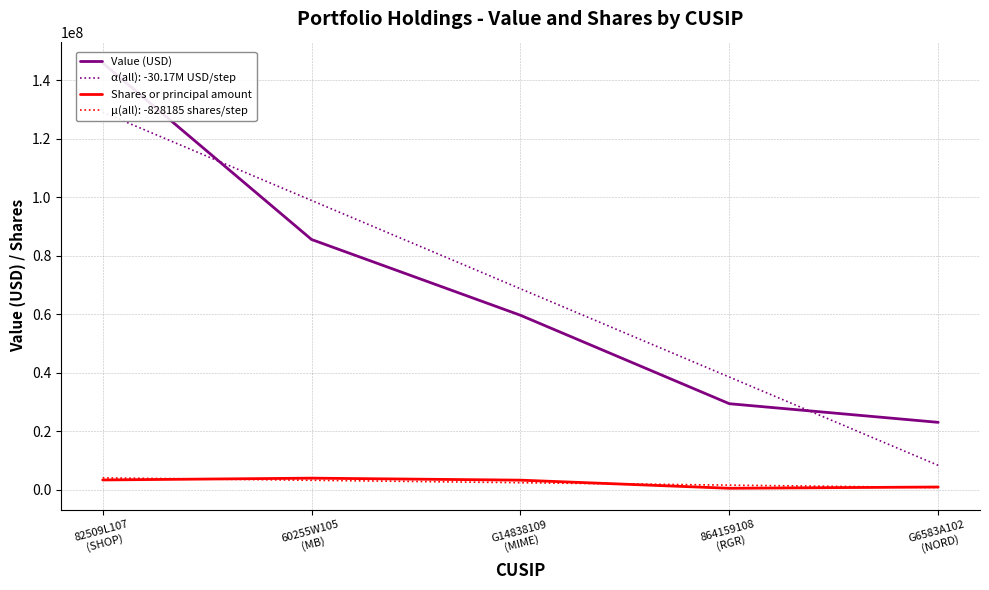

Count the number of categories in the chart.

5